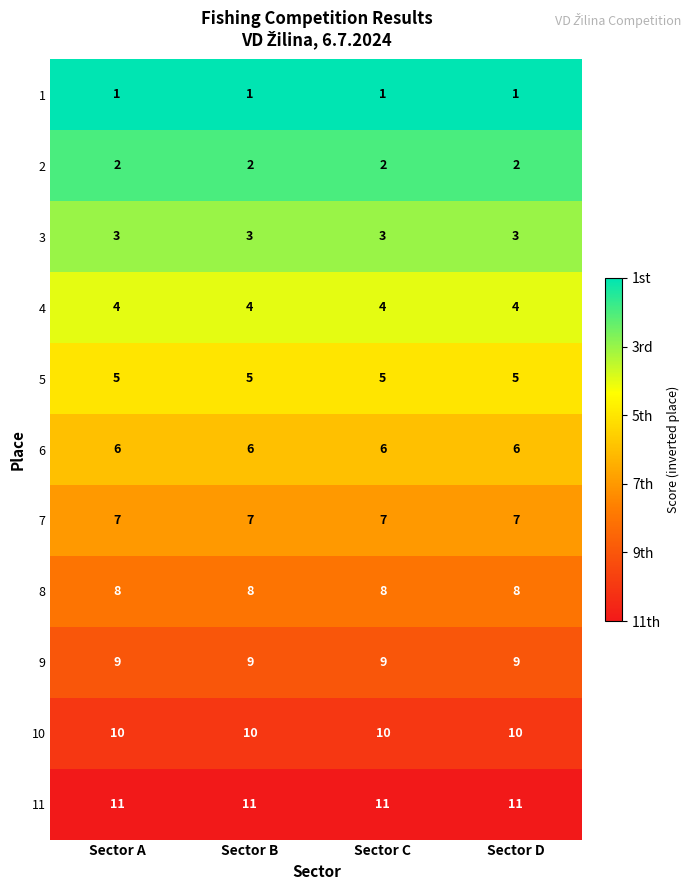

How many series are shown in this chart?

11